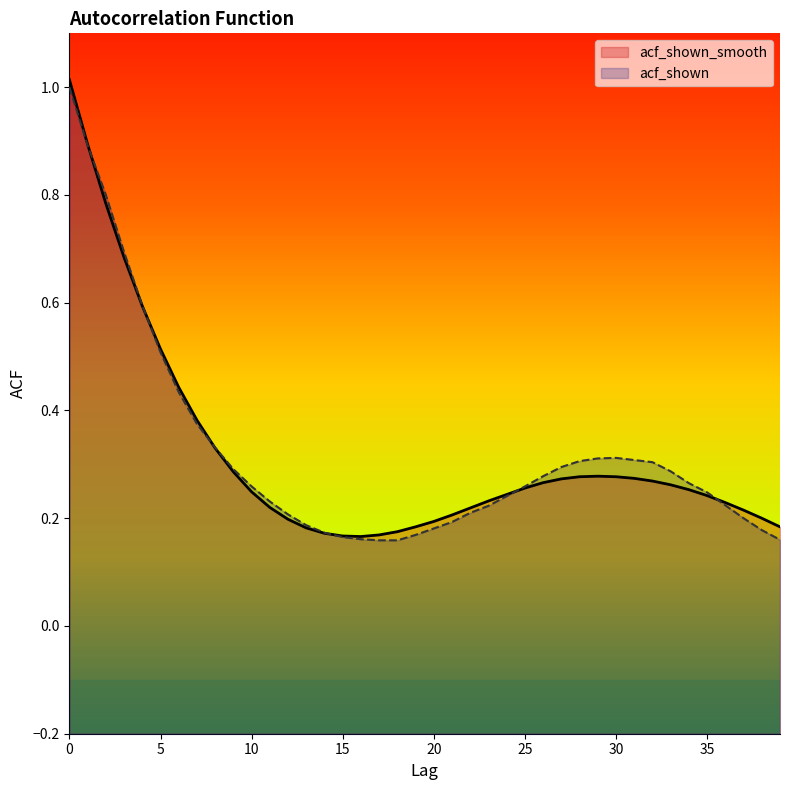

True or false: acf_shown_smooth has a value of 0.1 at 39.

False